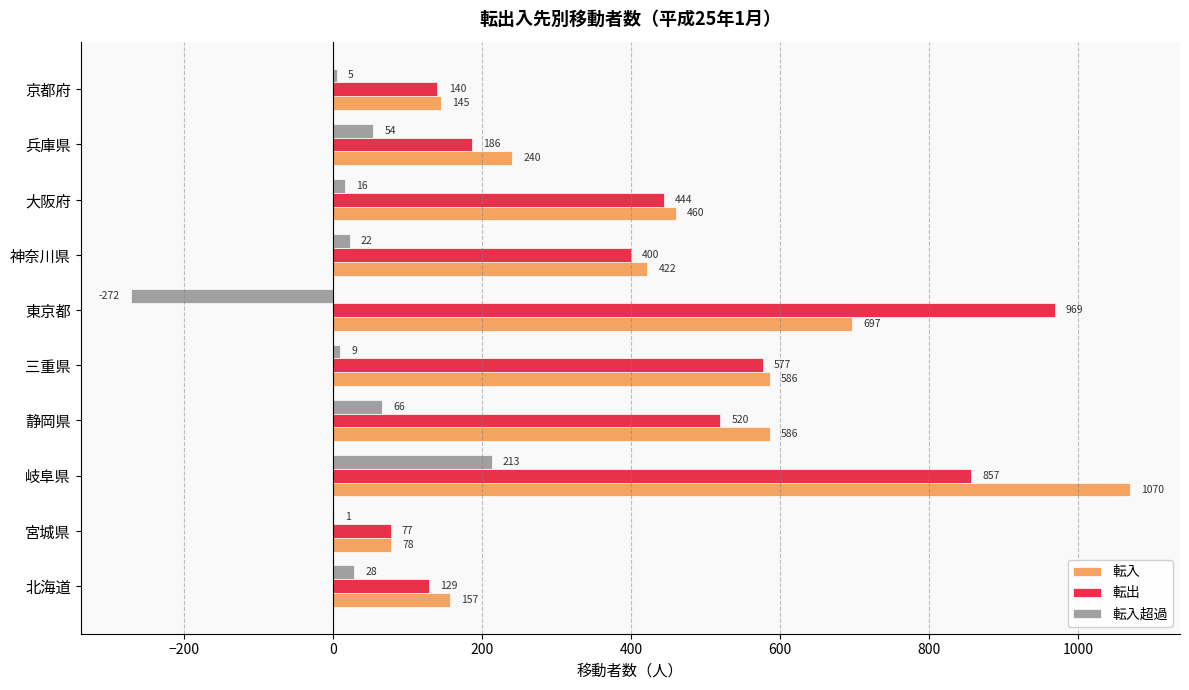

True or false: 転入 has a value of 229 at 神奈川県.

False